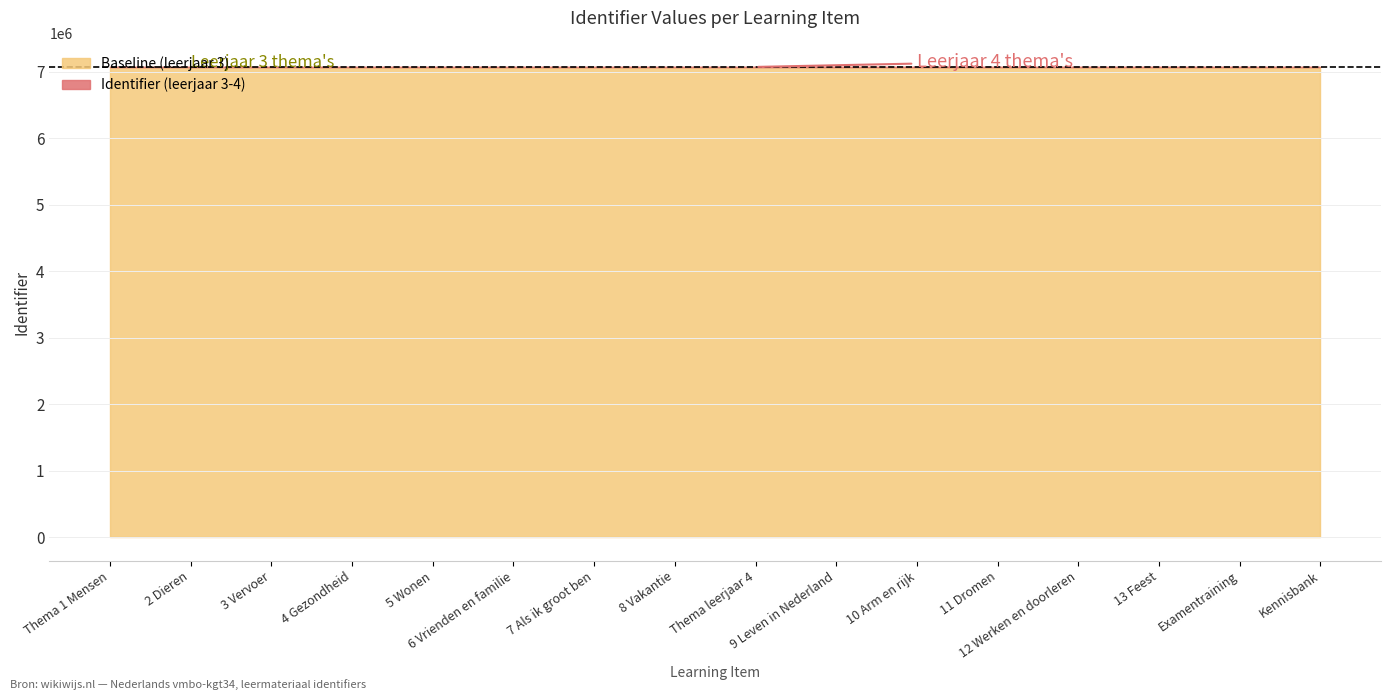

True or false: Baseline and Identifier cross at least once.

False